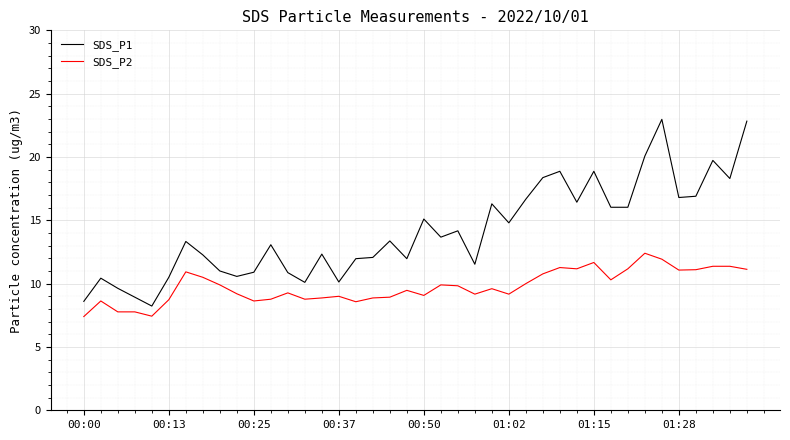

Rank the series by their maximum value, from lowest to highest.

SDS_P2, SDS_P1